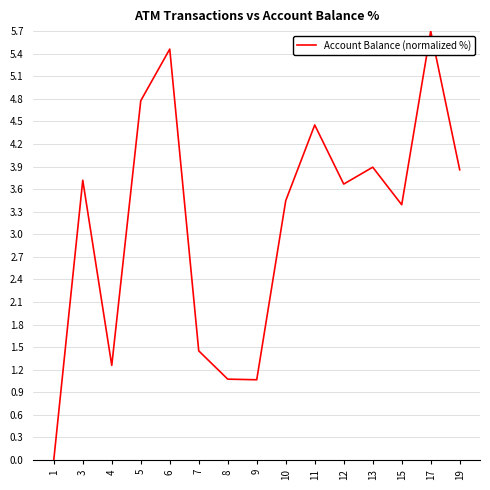

What is the change in value from 3 to 7?

-2.3